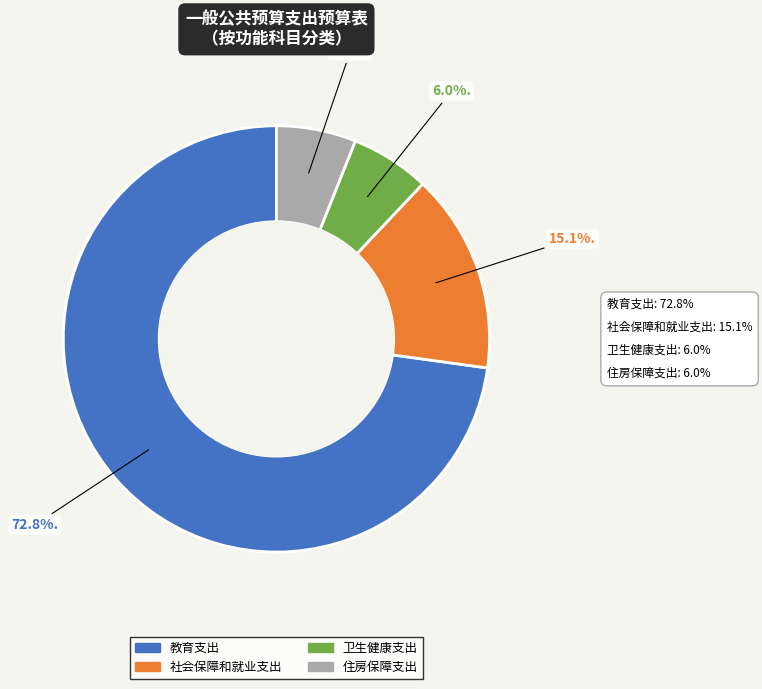

What is the largest slice in the pie chart?

教育支出